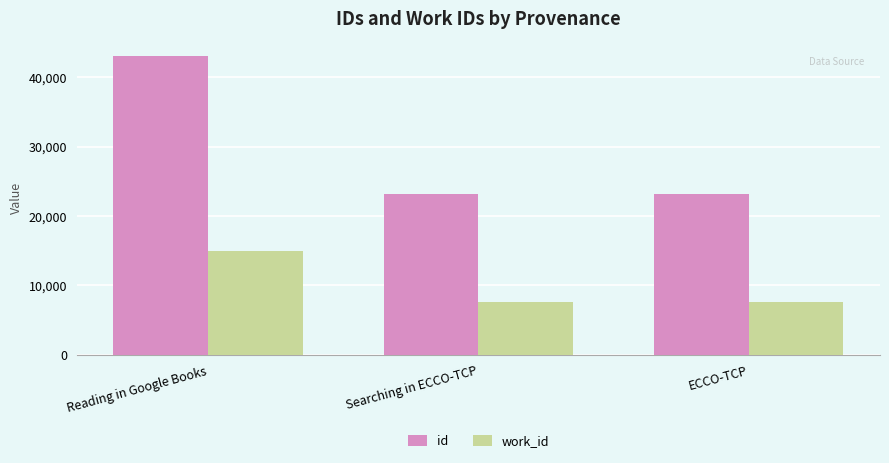

Which label corresponds to the largest value in the chart?

Reading in Google Books